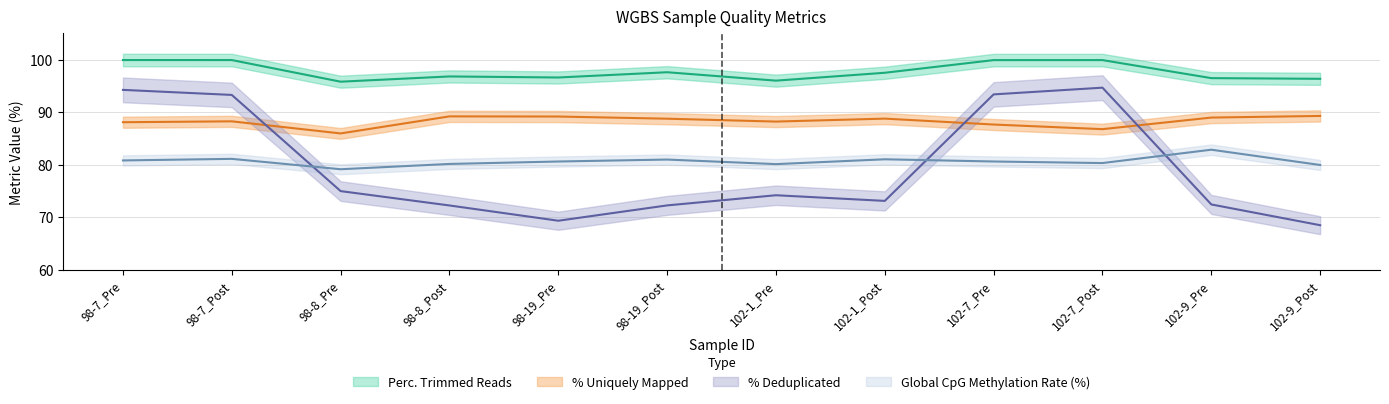

What is the value of the Perc. Trimmed Reads point at the 5th from the left?

96.6